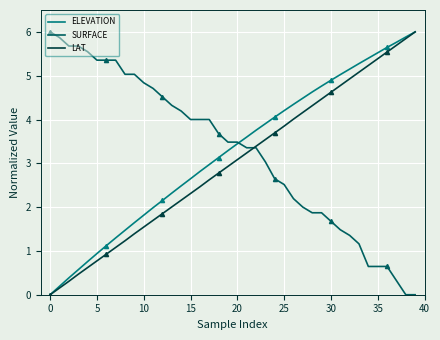

At which label does ELEVATION first exceed 3?

18